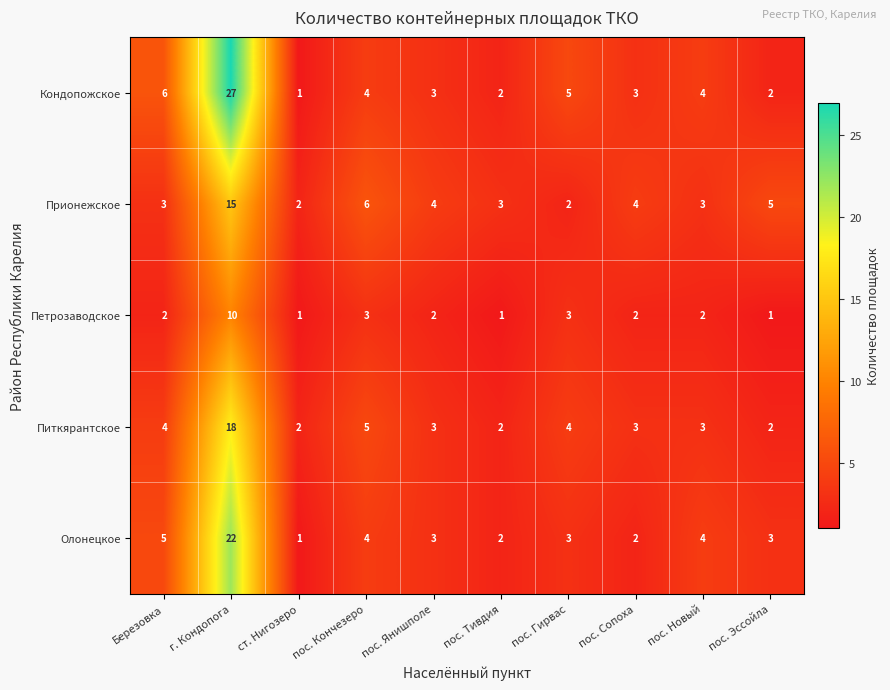

Which category has the highest value across all series?

г. Кондопога